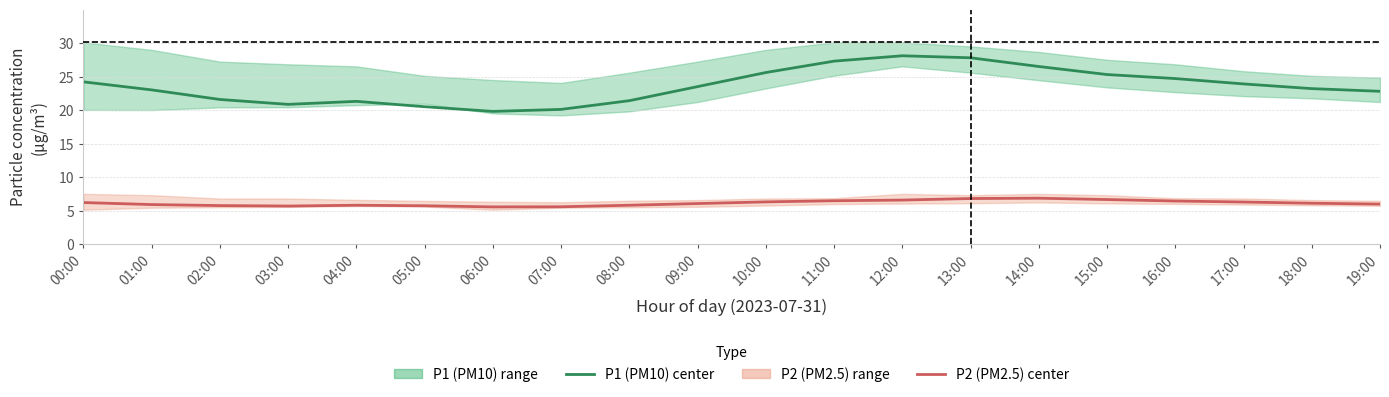

What is the difference between the second highest and minimum values in the P2 (PM2.5) center series?

1.2